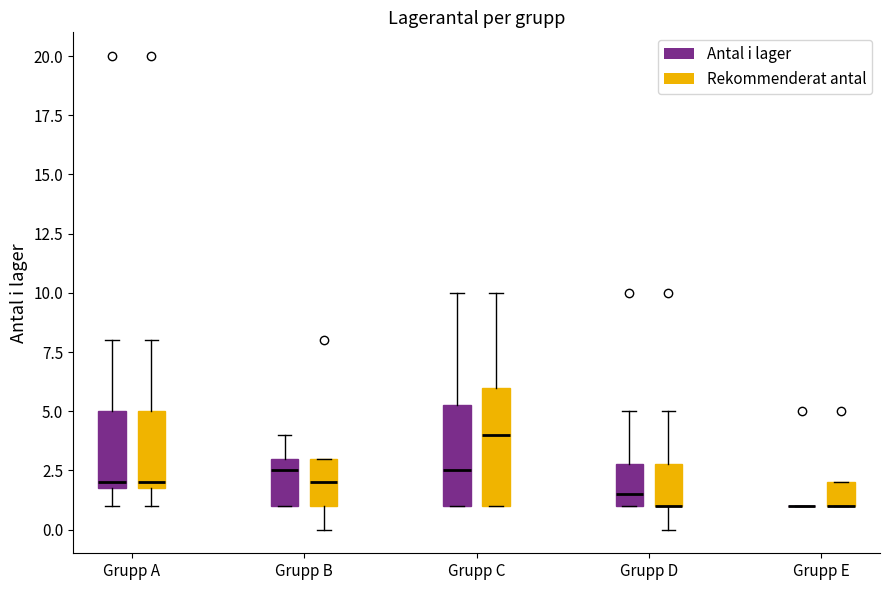

Where is the upper edge of the box for Grupp E (Rekommenderat antal) on the y-axis? The values are not printed on the chart, so give them approximately, as read against the axis.

2.0